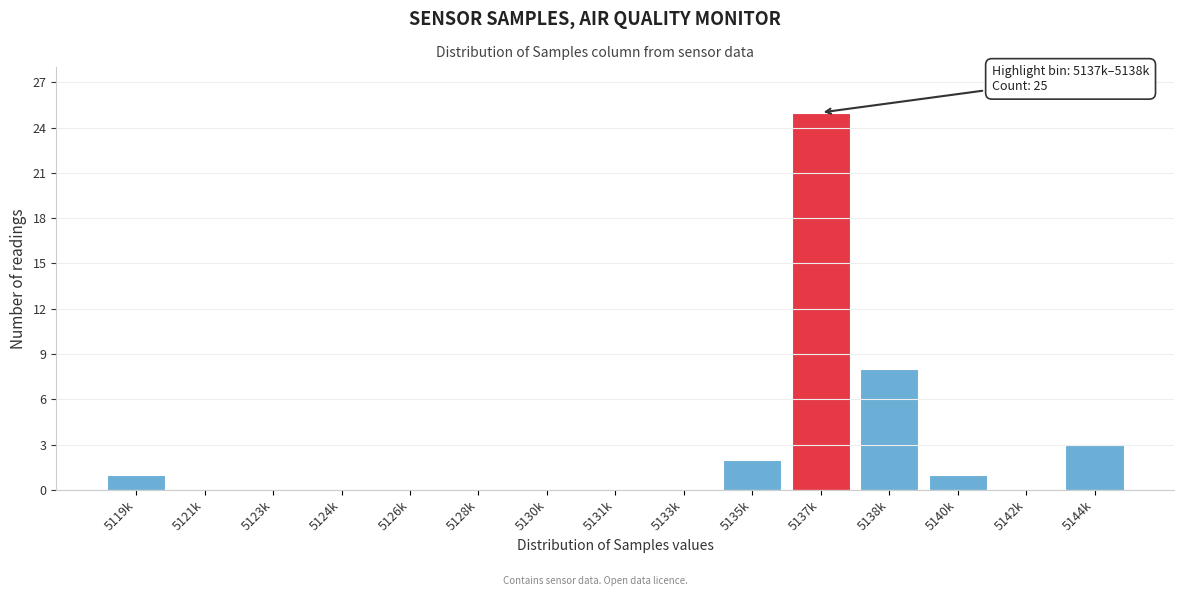

Reading left to right, extract all data points from this chart.

5119k=1	5121k=0	5123k=0	5124k=0	5126k=0	5128k=0	5130k=0	5131k=0	5133k=0	5135k=2	5137k=25	5138k=8	5140k=1	5142k=0	5144k=3